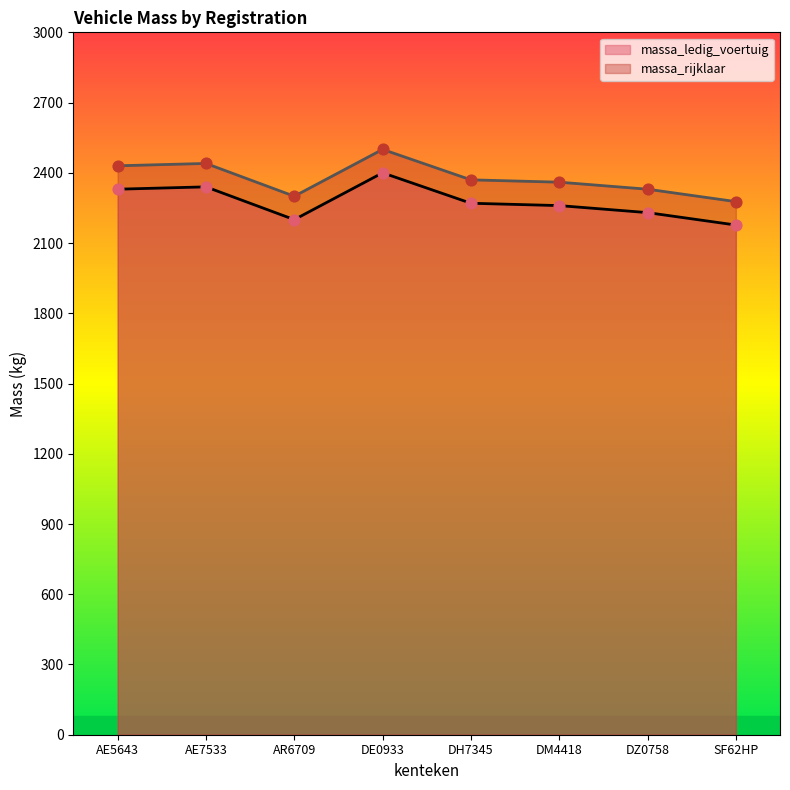

Is the value of massa_rijklaar at AE5643 greater than the value of massa_ledig_voertuig at AE7533?

Yes